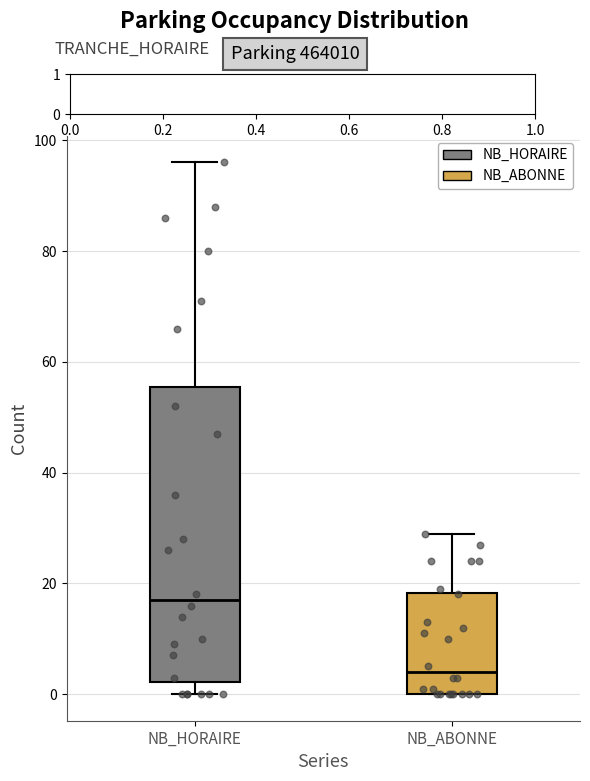

Where does the median line of the box for NB_ABONNE sit on the y-axis? The values are not printed on the chart, so give them approximately, as read against the axis.

4